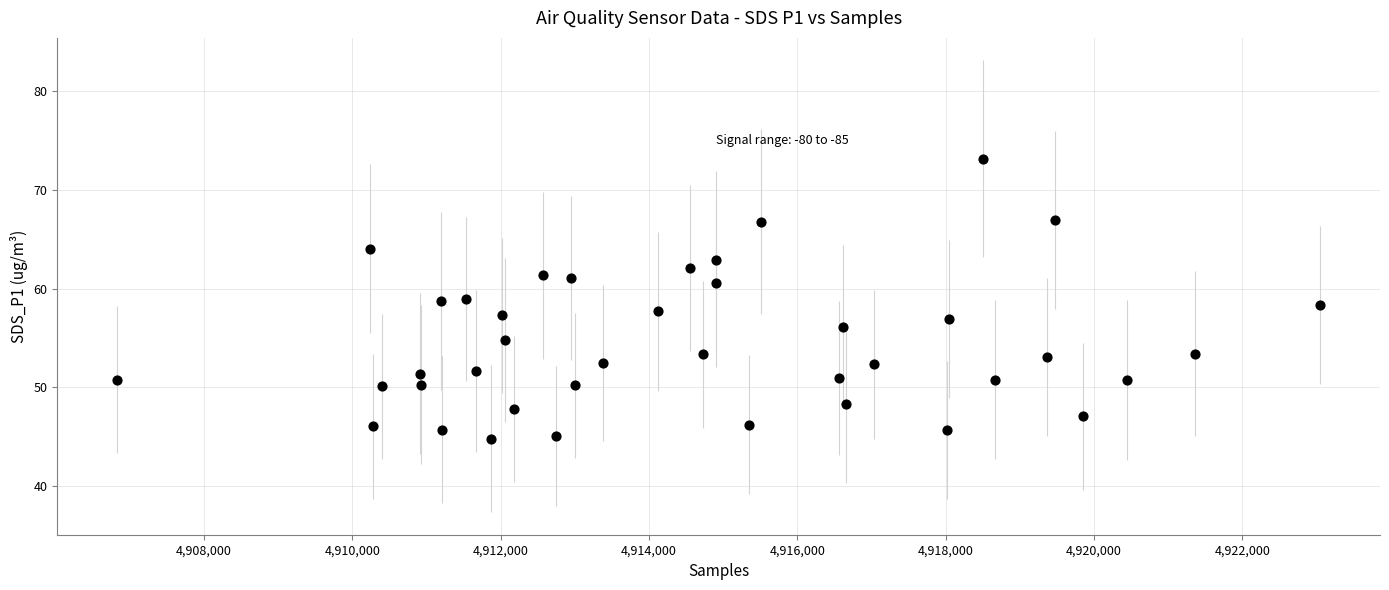

What is the range of X values (max minus min)?

16209.0